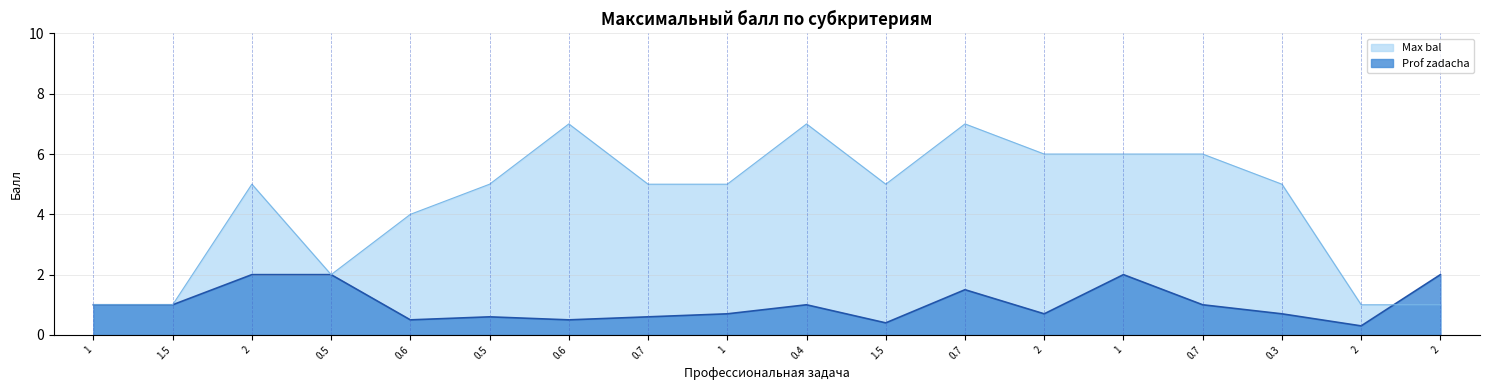

How many values in the Max bal series are below 5?

6